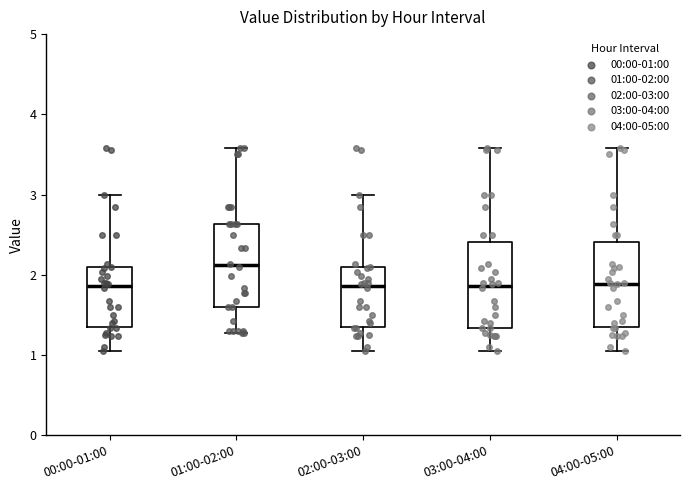

Reading left to right, transcribe this box plot: for each box, give where its median line is, the range the box spans, and where its two whiskers end, as read against the y-axis. The values are not printed on the chart, so give them approximately, as read against the axis.

00:00-01:00: median 1.9, box 1.3 to 2.1, whiskers 1.1 to 3.0
01:00-02:00: median 2.1, box 1.6 to 2.6, whiskers 1.3 to 3.6
02:00-03:00: median 1.9, box 1.3 to 2.1, whiskers 1.1 to 3.0
03:00-04:00: median 1.9, box 1.3 to 2.4, whiskers 1.1 to 3.6
04:00-05:00: median 1.9, box 1.3 to 2.4, whiskers 1.1 to 3.6